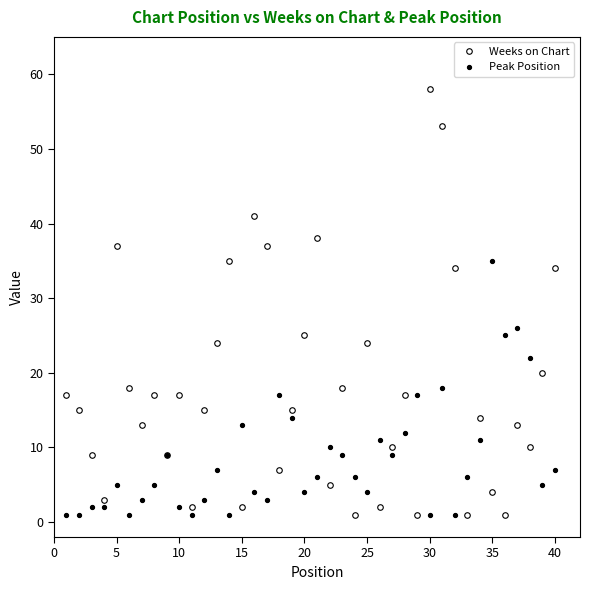

After their last crossing, which series has the higher values: Weeks on Chart or Peak Position?

Weeks on Chart